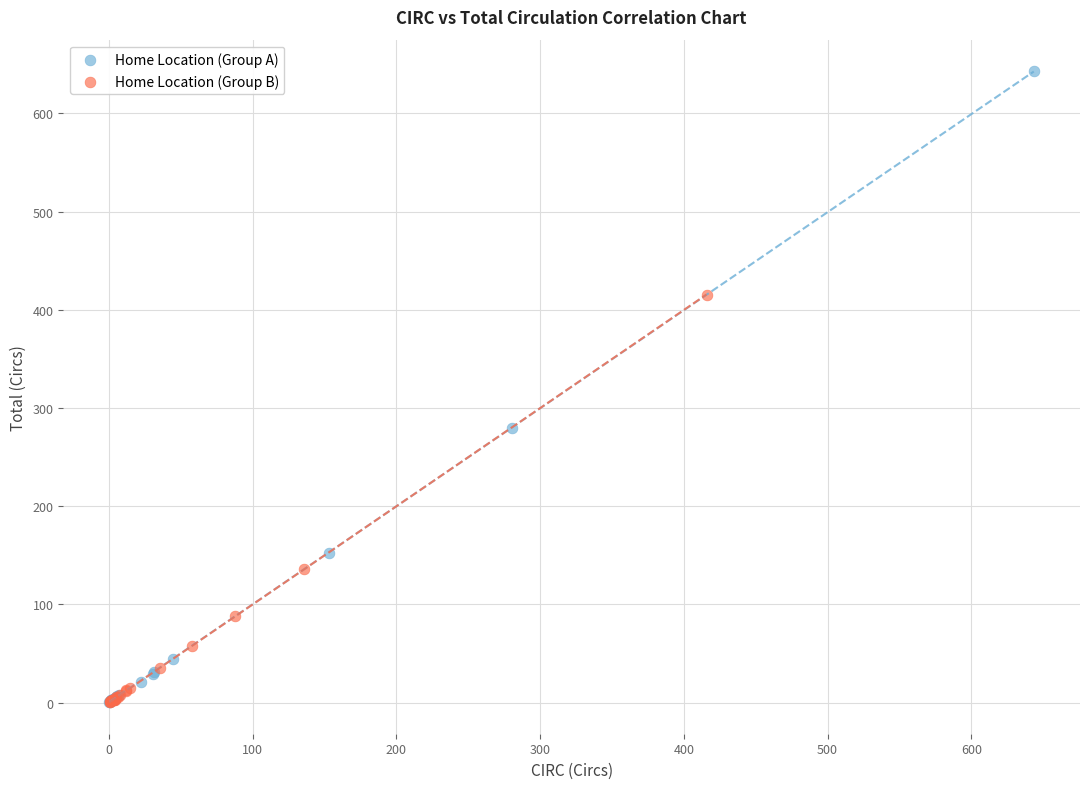

What are all the series names shown in the legend?

Home Location (Group A), Home Location (Group B)